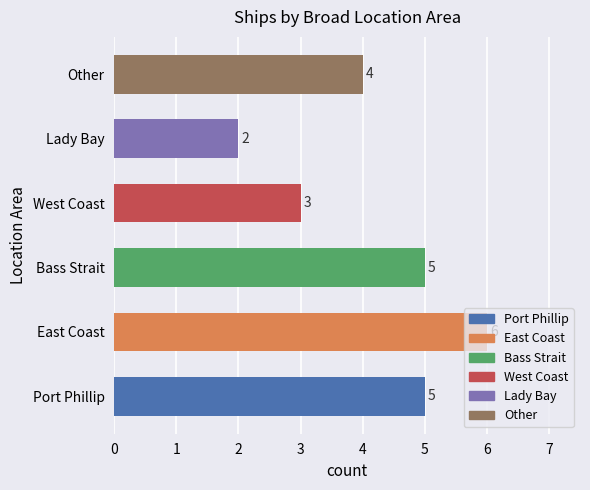

Reading left to right, what are all the values shown in this chart?

Port Phillip=5	East Coast=6	Bass Strait=5	West Coast=3	Lady Bay=2	Other=4